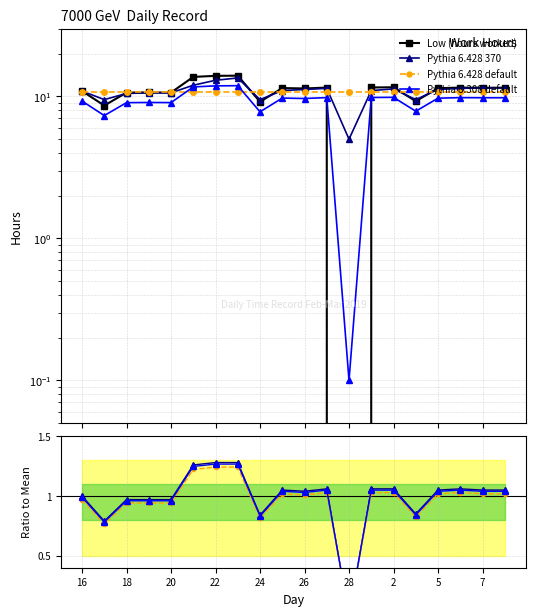

Which category has the lowest value across all series?

28